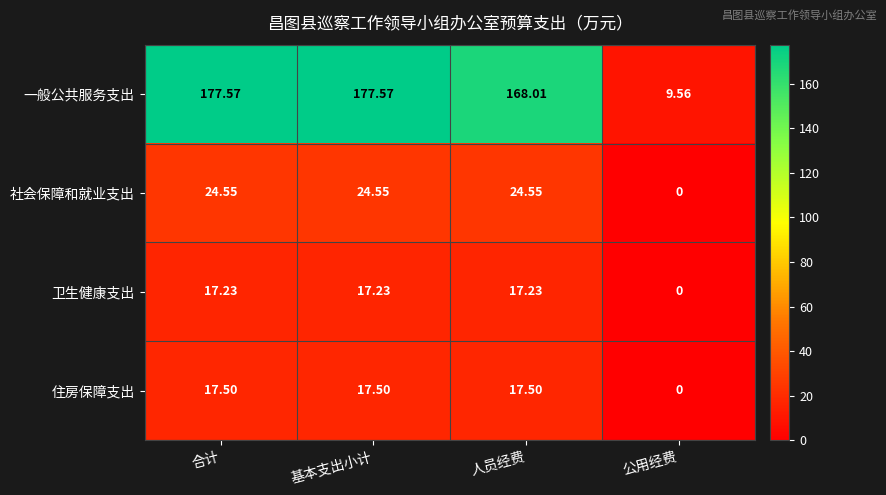

Where is 卫生健康支出 nearest to the value 8?

公用经费